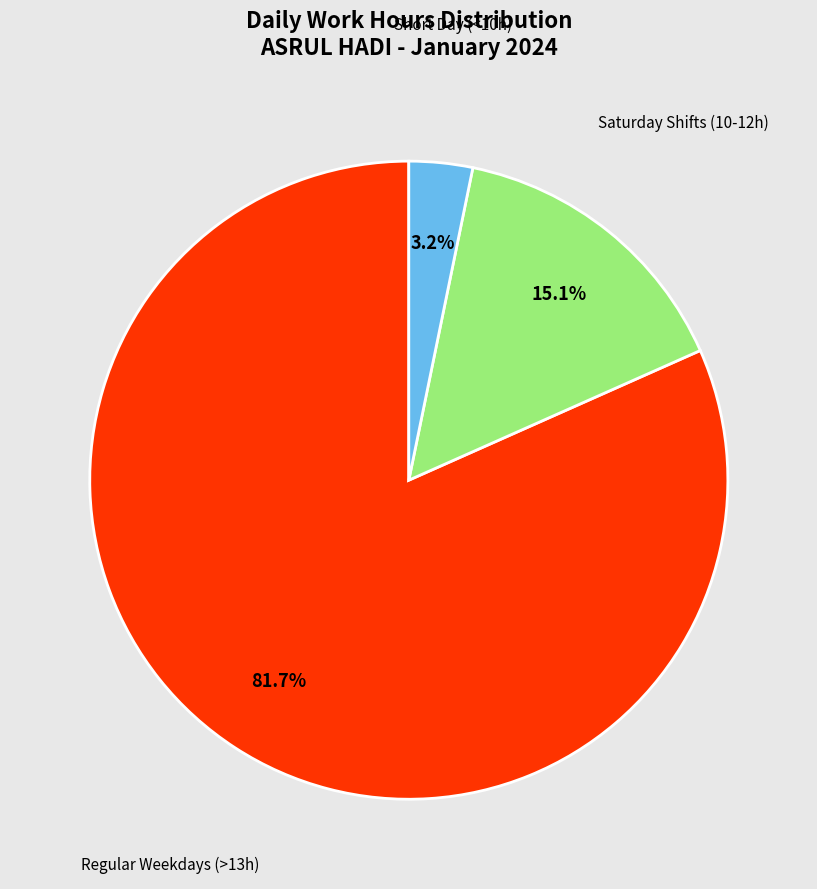

Which category has the smallest portion of the pie?

Short Day (<10h)